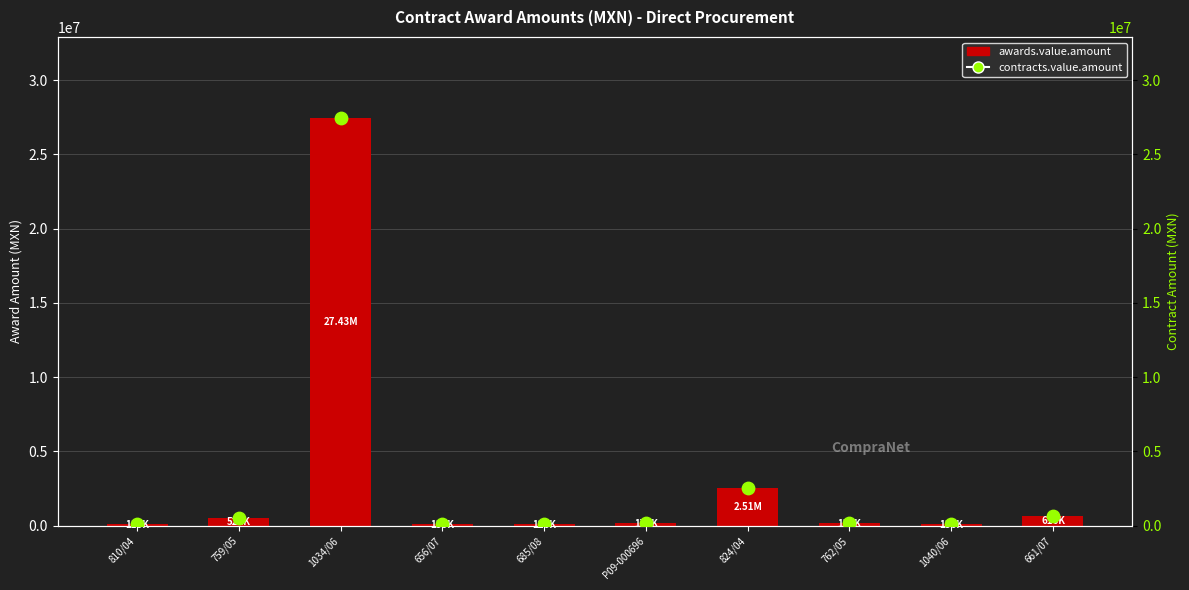

Which series has the largest Y range (max minus min)?

awards.value.amount